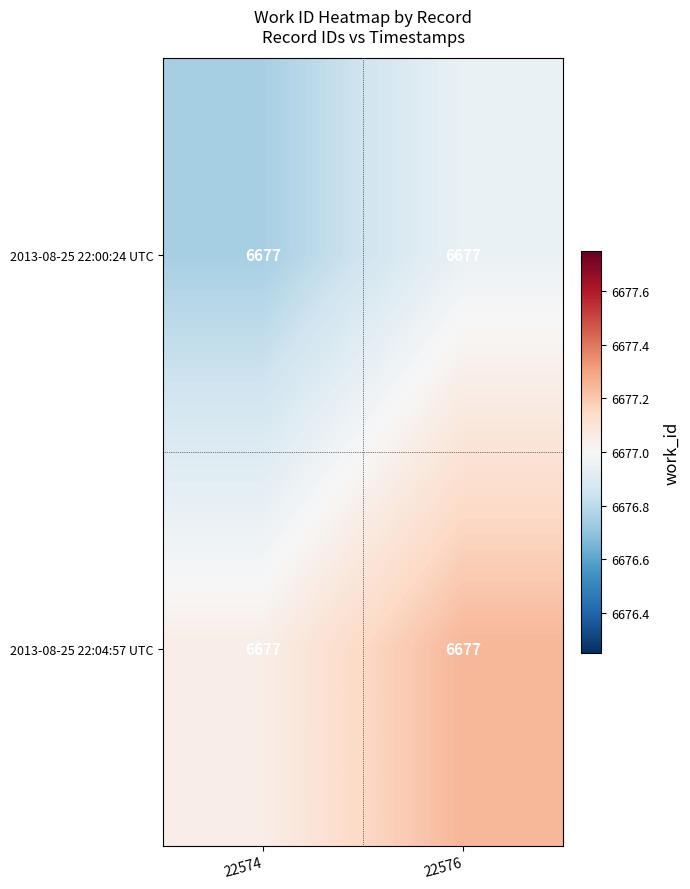

Between 22574 and 22576, which series saw the biggest shift?

2013-08-25 22:00:24 UTC